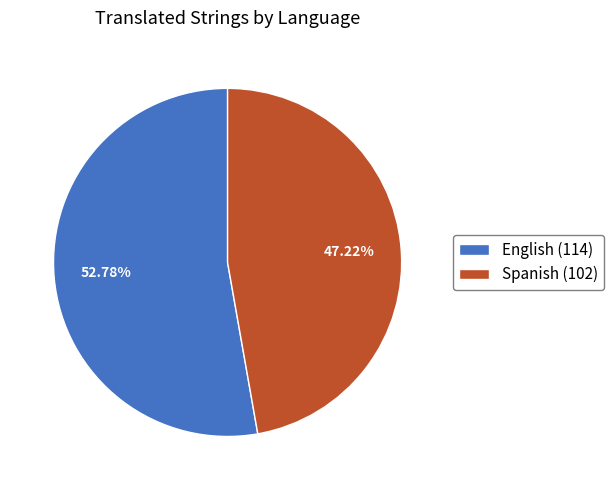

Is it true that English is 67% of the pie?

False